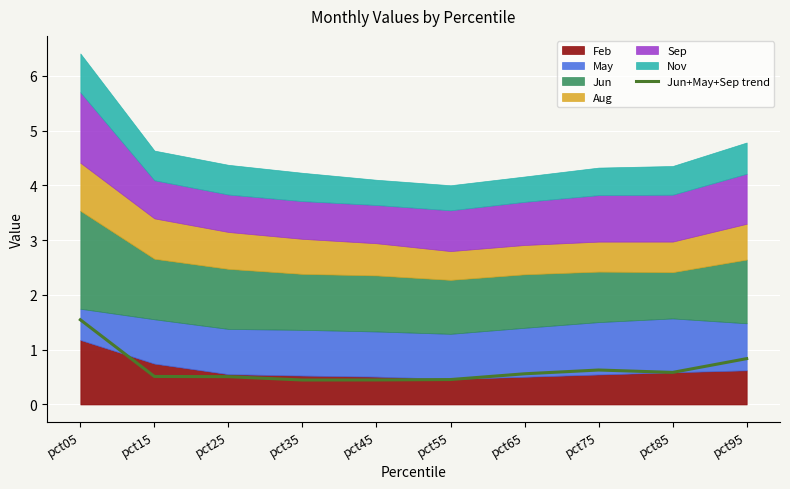

What is the change in value from pct15 to pct85?

+0.1